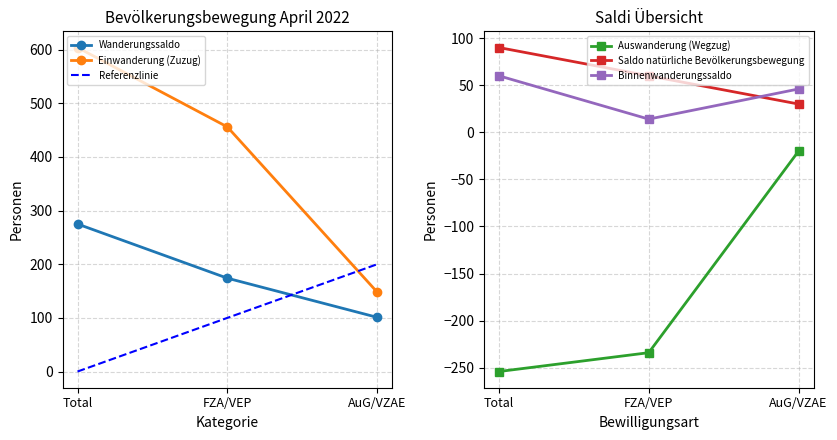

At how many categories does at least one series exceed 259?

2